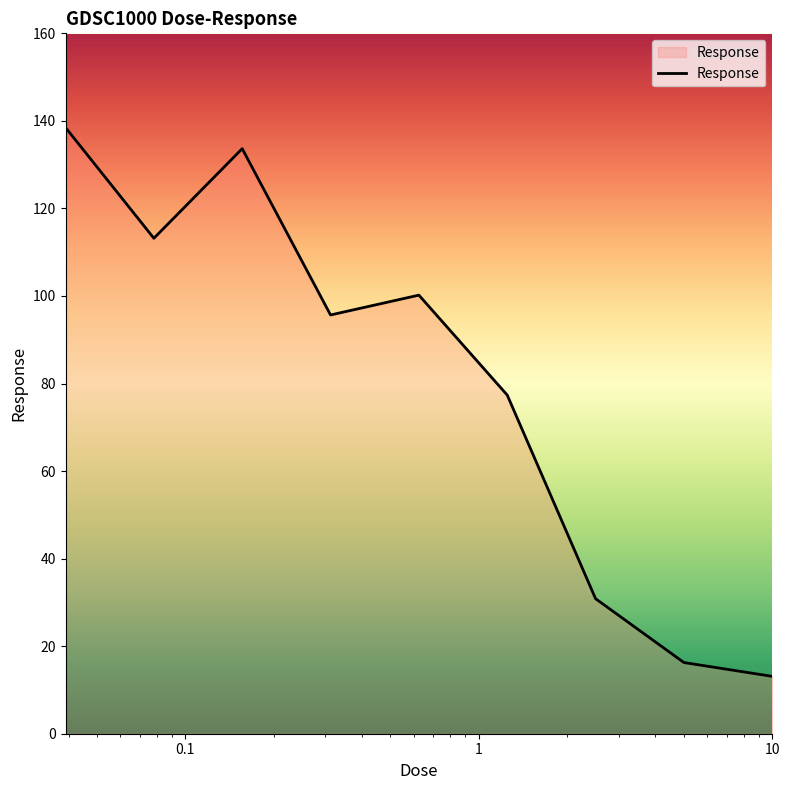

Does the chart display data point markers on the line(s)?

No